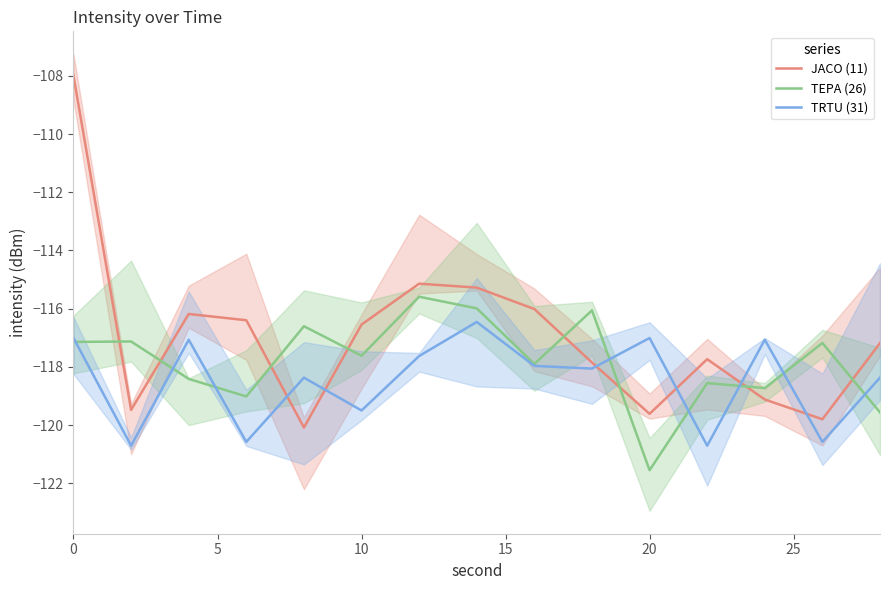

Reading left to right, transcribe all the data shown in this chart.

JACO (11): -108.0	-119.5	-116.2	-116.4	-120.1	-116.5	-115.1	-115.3	-116.0	-117.8	-119.6	-117.7	-119.1	-119.8	-117.2
TEPA (26): -117.1	-117.1	-118.4	-119.0	-116.6	-117.6	-115.6	-116.0	-117.9	-116.1	-121.6	-118.6	-118.7	-117.2	-119.6
TRTU (31): -117.0	-120.7	-117.1	-120.6	-118.4	-119.5	-117.6	-116.5	-118.0	-118.1	-117.0	-120.7	-117.1	-120.6	-118.4